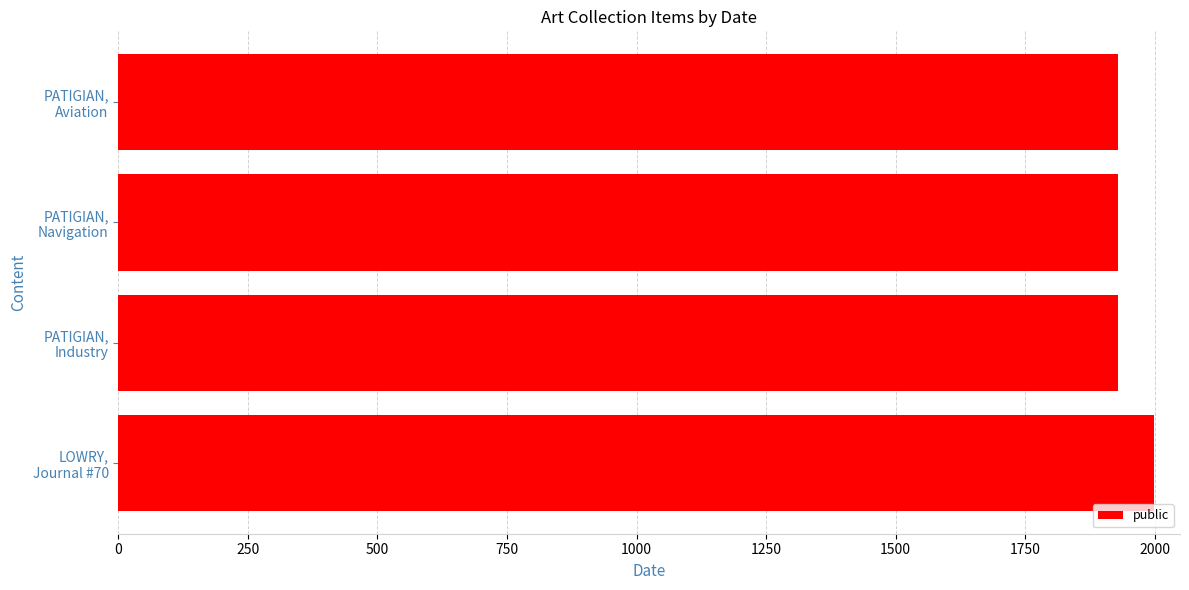

Reading top to bottom, list all the values displayed in this chart.

1929	1929	1929	1999